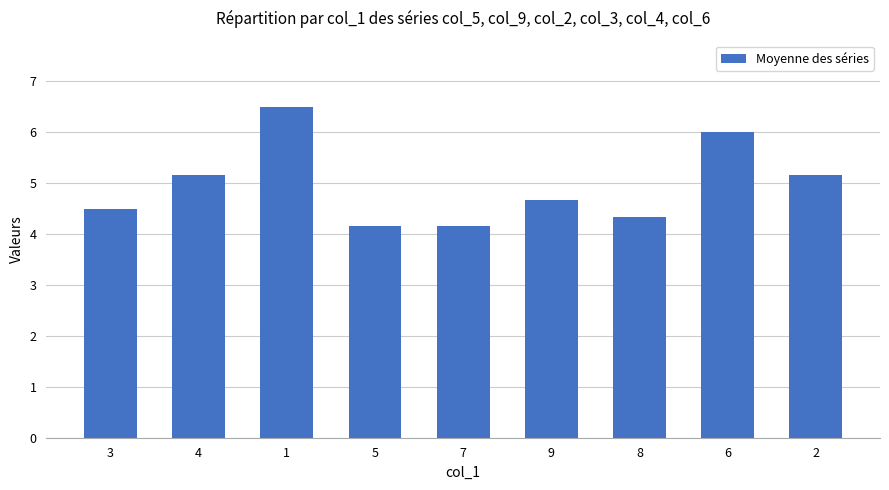

What is the maximum value shown in the chart?

6.5